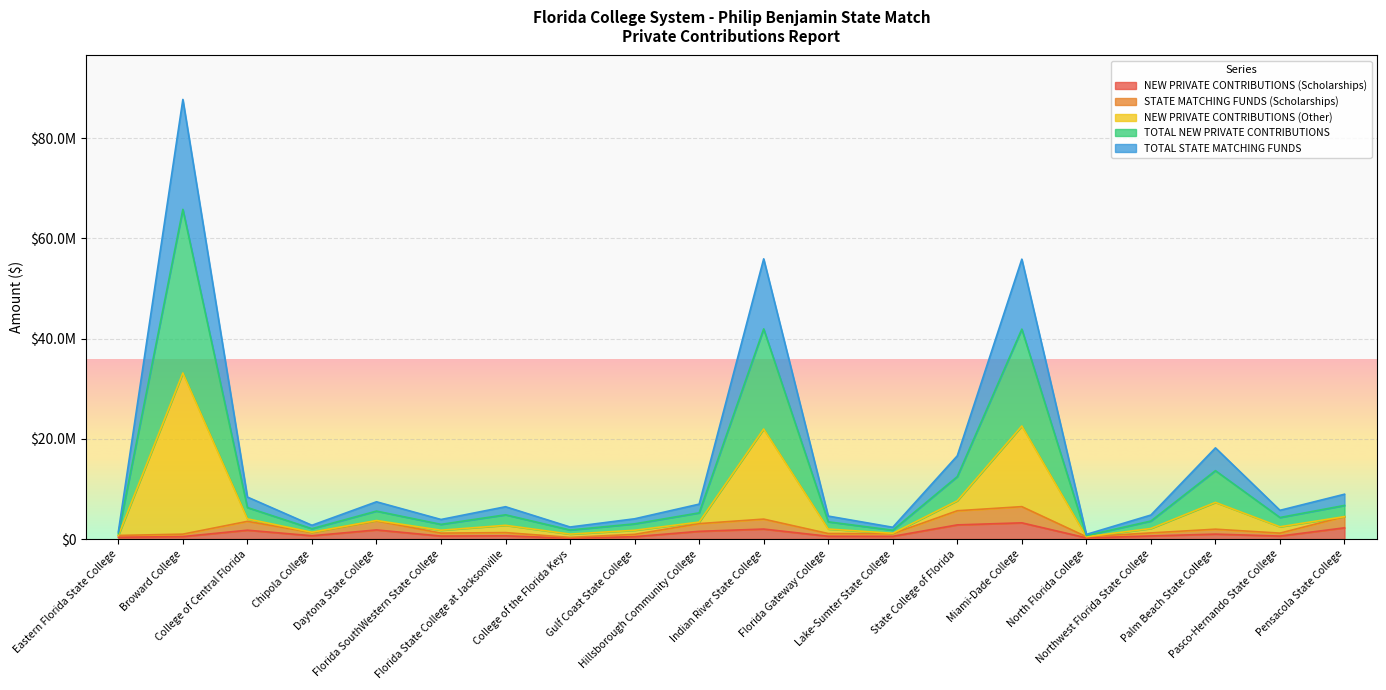

What is the value of the TOTAL STATE MATCHING FUNDS point at the 4th from the left?

1354730.0